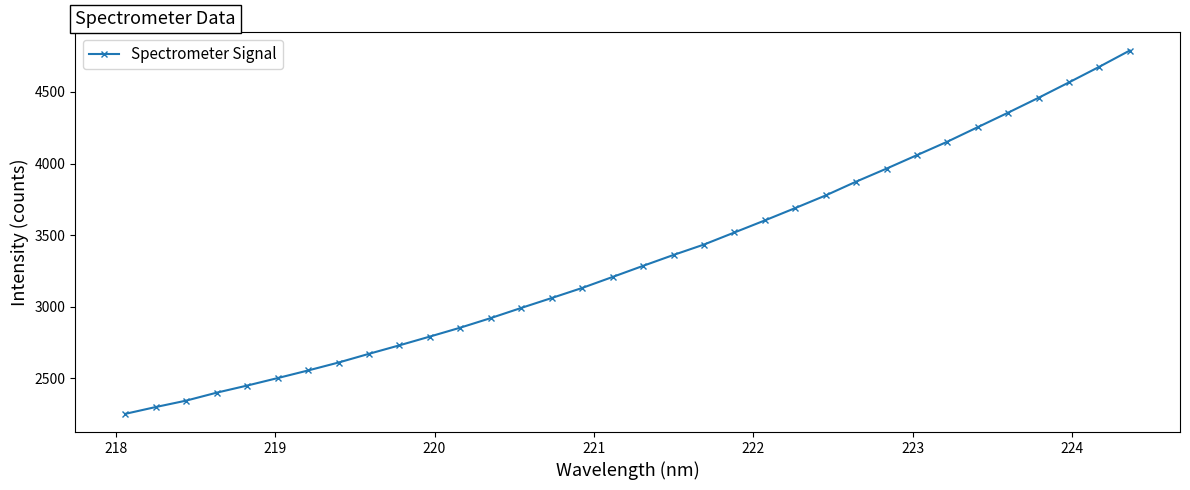

What is the average value?

3341.5